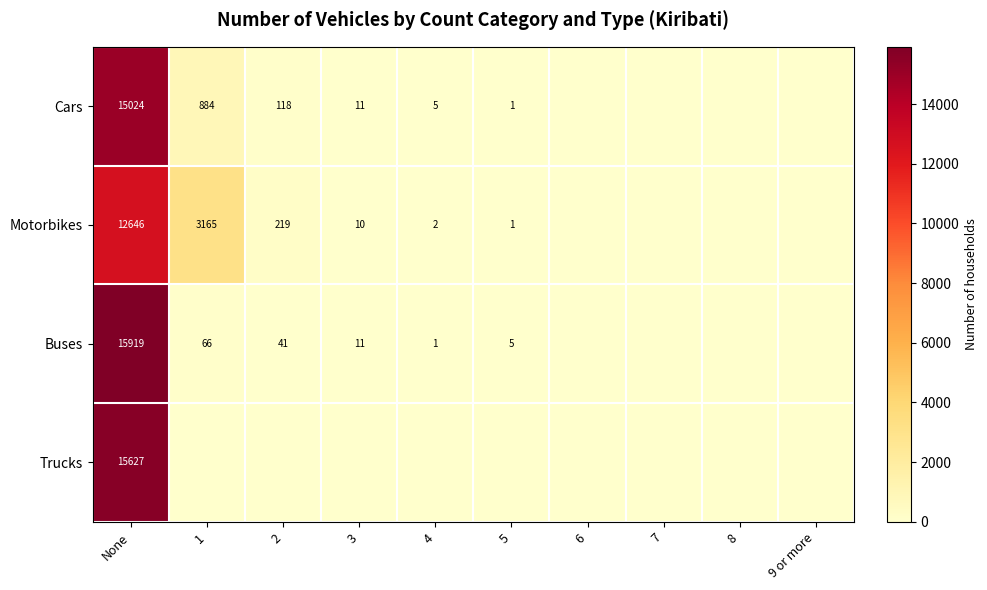

At which category is the sum across all series the highest?

None